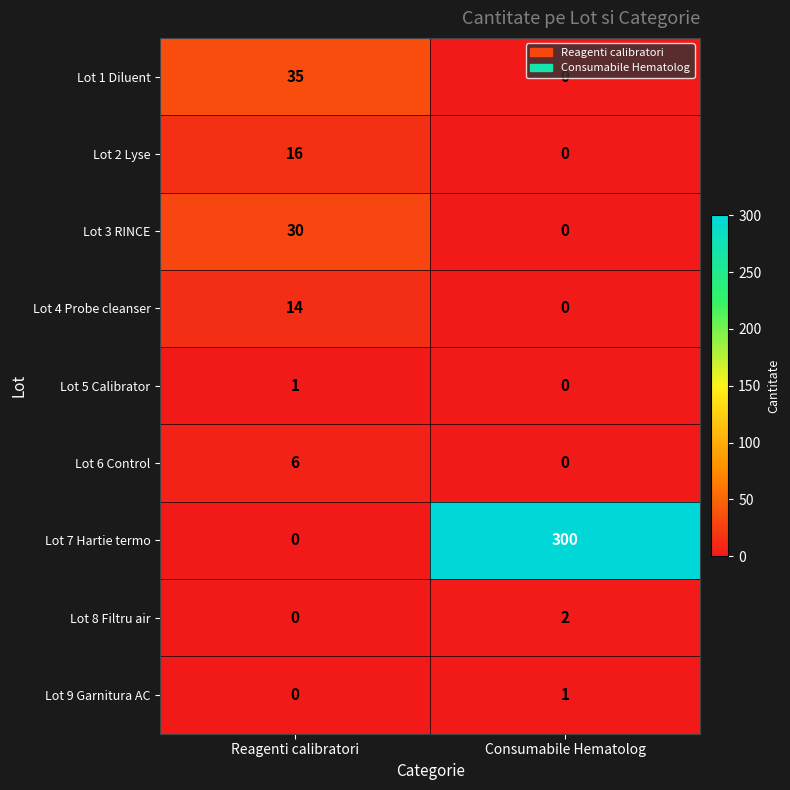

How many distinct data groups are displayed?

9